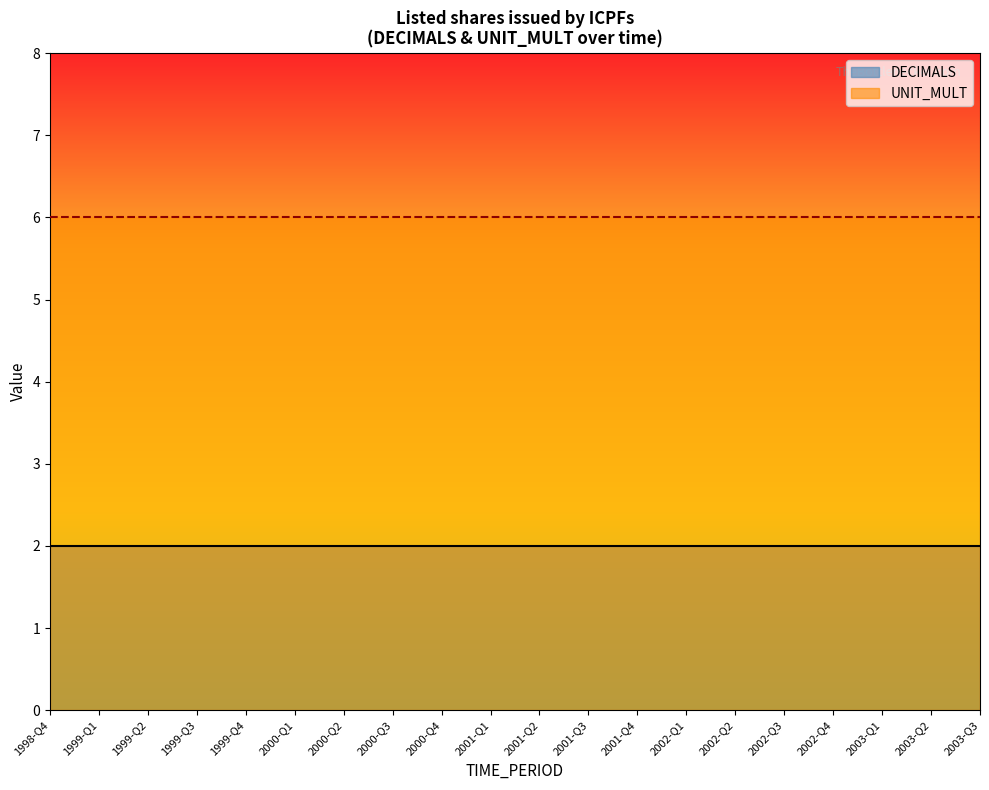

Which has a higher value, 2002-Q3 or 2000-Q3?

2002-Q3